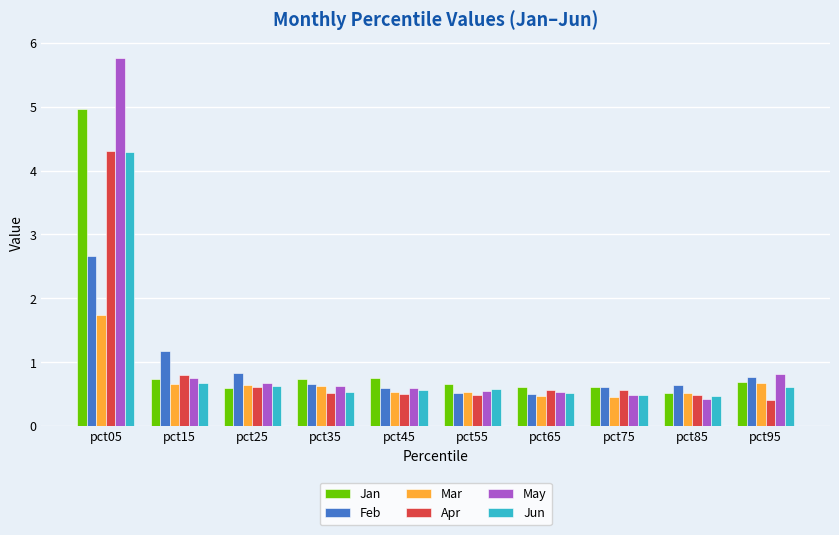

What is the total value across all series at pct95?

4.0